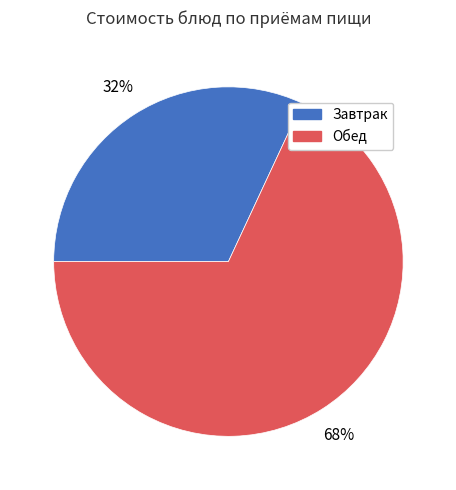

To the nearest percent, what is the difference between the largest and smallest slice percentages?

36%